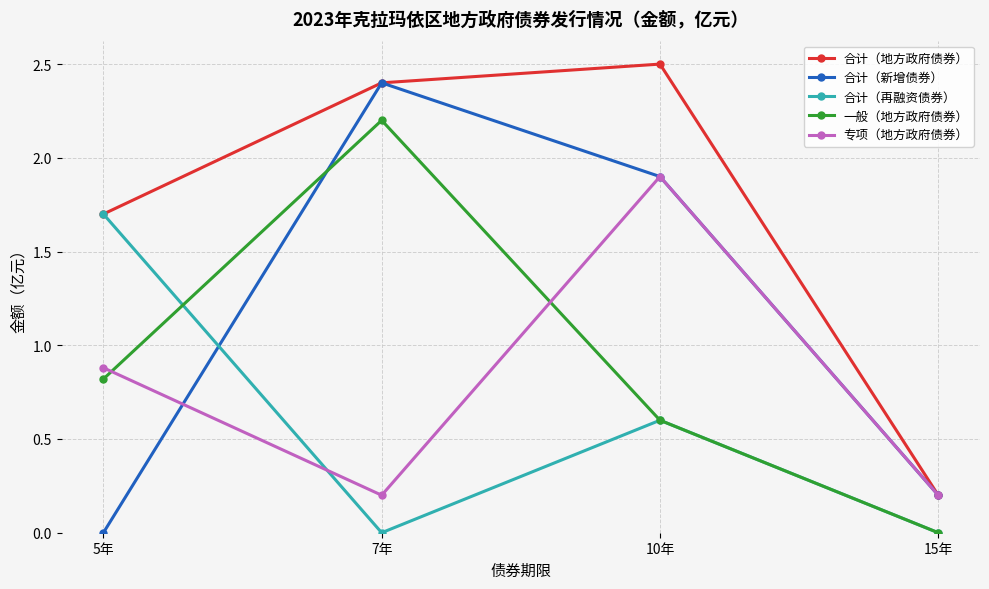

What is the maximum value shown in the chart?

2.5